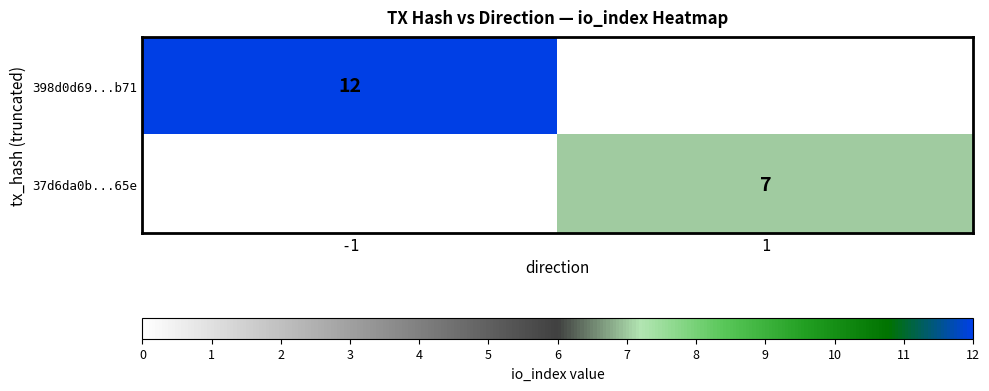

Is it true that 398d0d69...b71 equals 21 at -1?

False